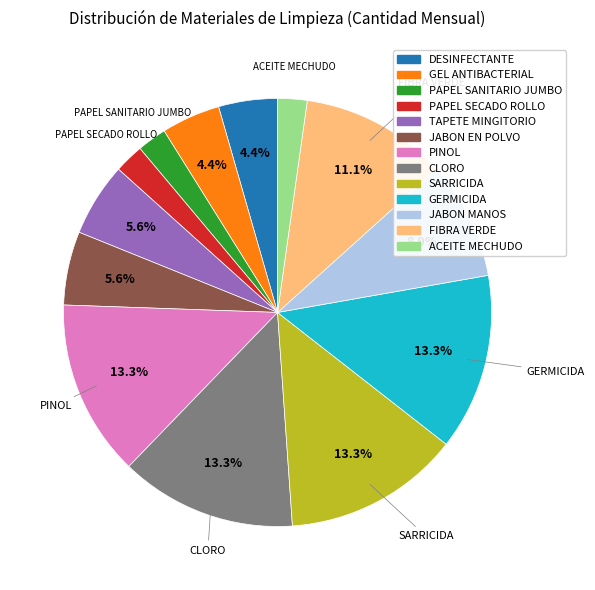

How much of the chart is everything except TAPETE MINGITORIO?

94.4%